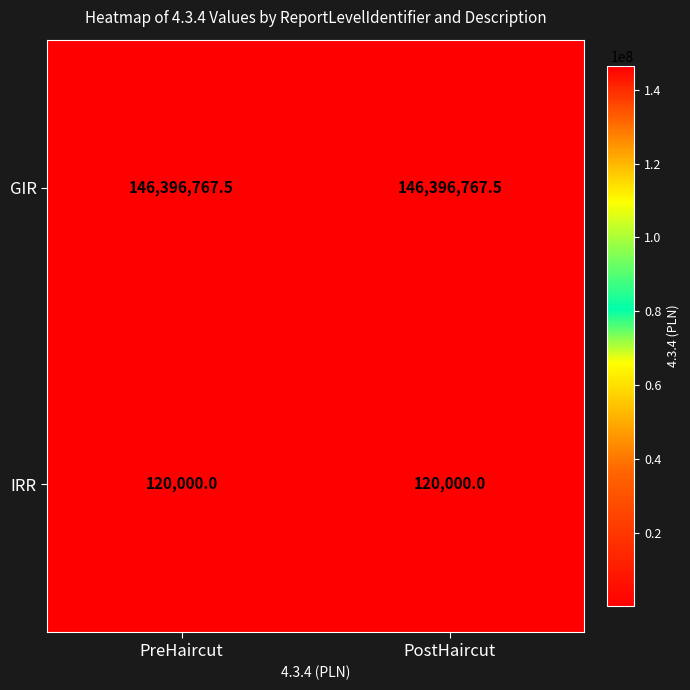

What is the sum of the IRR values at PreHaircut and PostHaircut?

240000.0